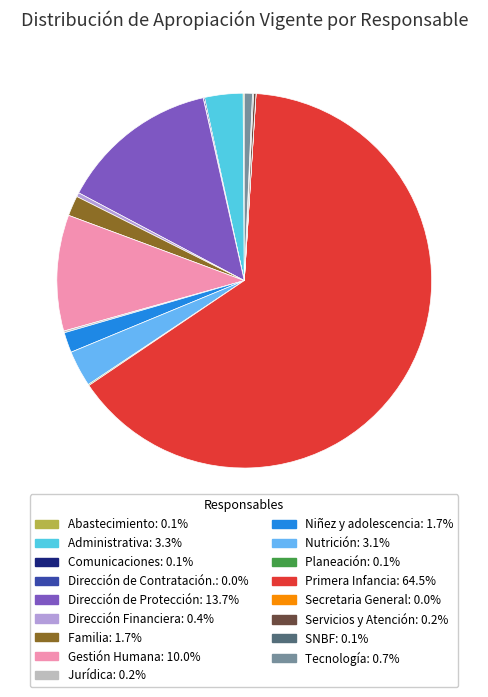

To the nearest percent, what is the average slice percentage?

6%